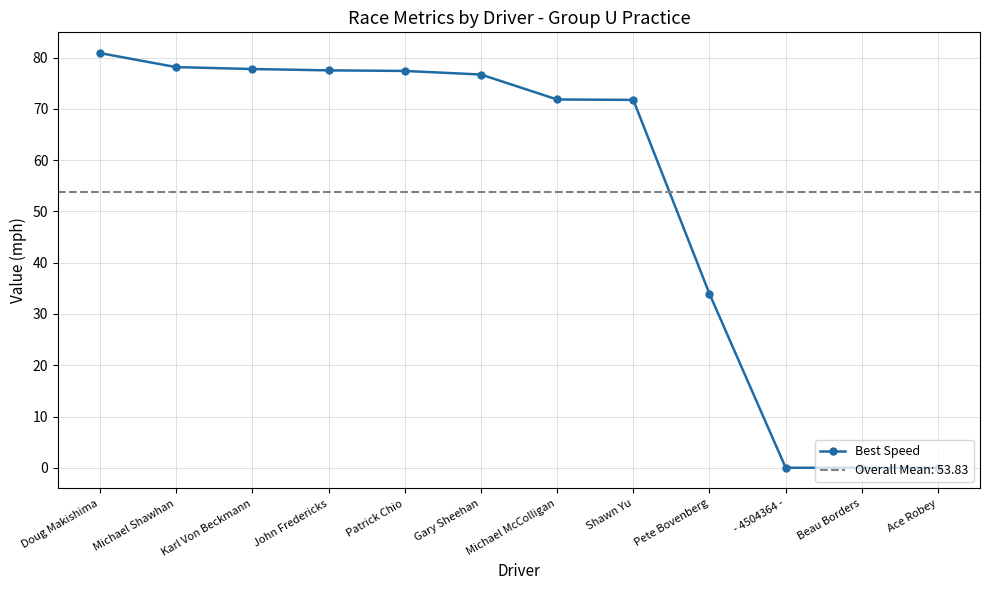

What is the change in value from Michael Shawhan to Beau Borders?

-78.2